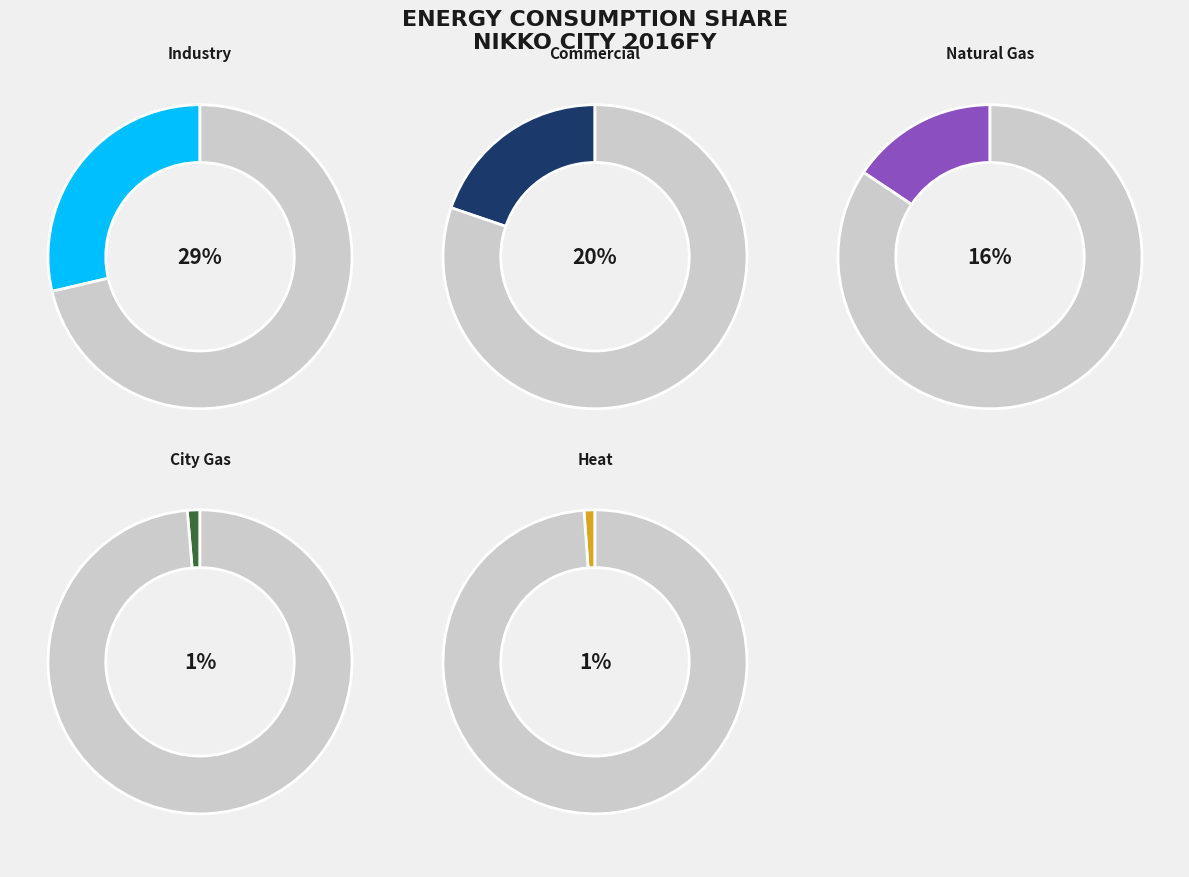

Does any single category account for the majority?

No